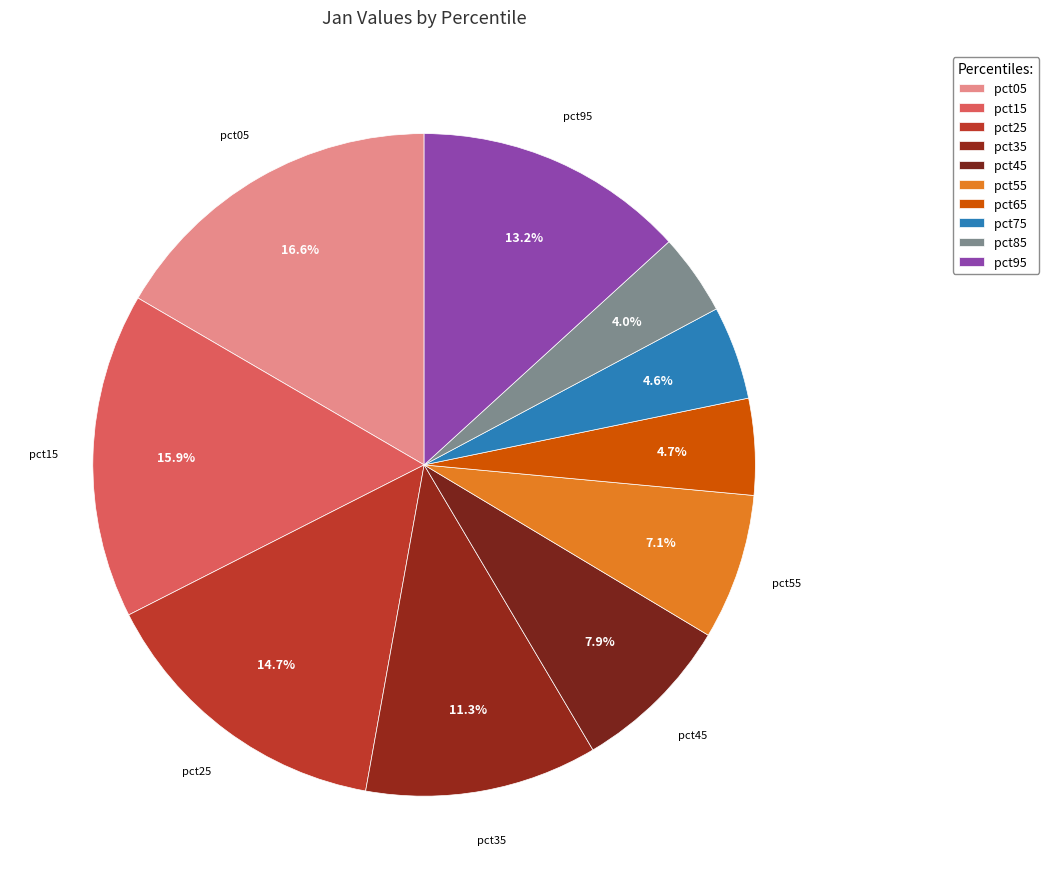

The pct35 slice represents 3% of the pie. True or false?

False